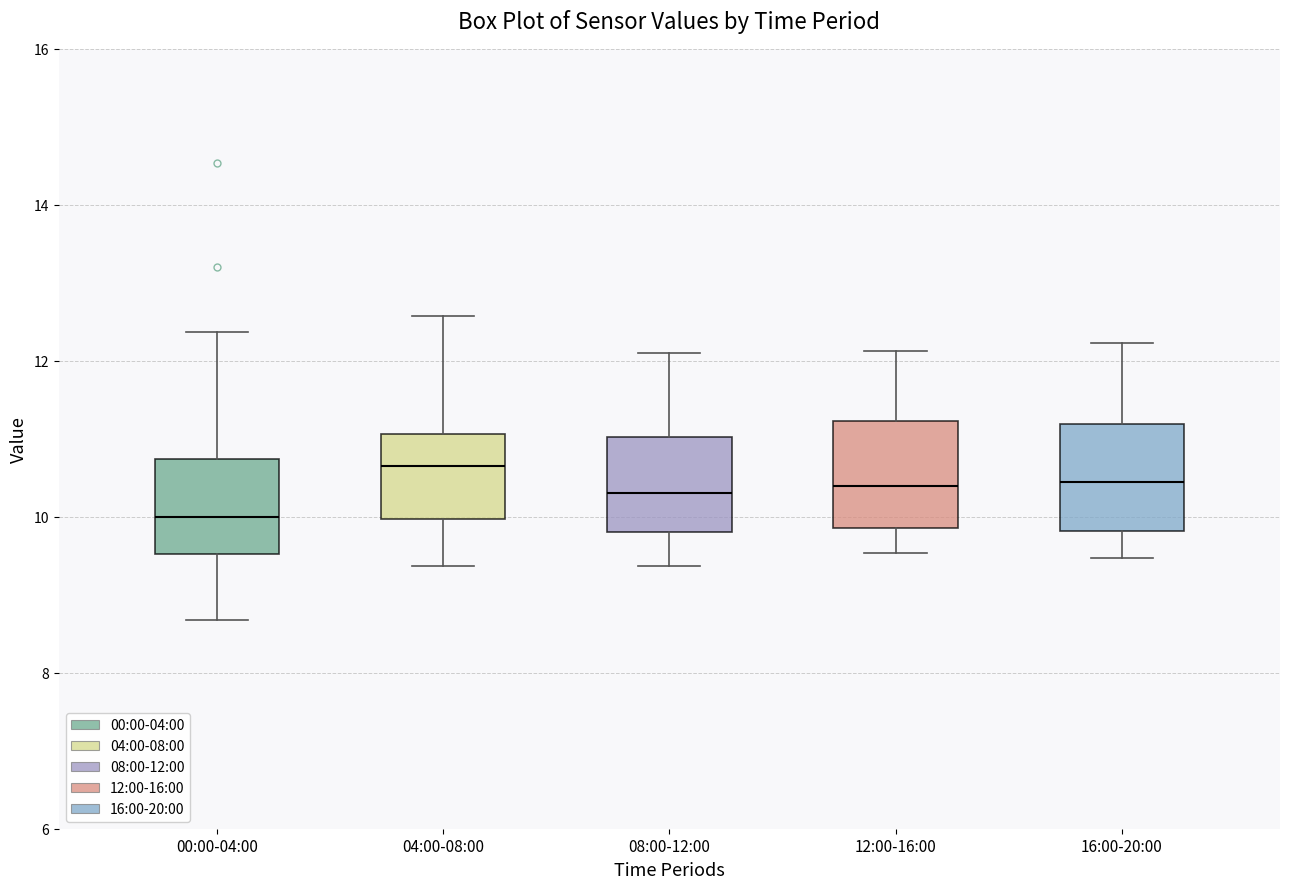

Reading left to right, transcribe this box plot: for each box, give where its median line is, the range the box spans, and where its two whiskers end, as read against the y-axis. The values are not printed on the chart, so give them approximately, as read against the axis.

00:00-04:00: median 10.0, box 9.6 to 10.8, whiskers 8.6 to 12.4
04:00-08:00: median 10.6, box 10.0 to 11.0, whiskers 9.4 to 12.6
08:00-12:00: median 10.4, box 9.8 to 11.0, whiskers 9.4 to 12.2
12:00-16:00: median 10.4, box 9.8 to 11.2, whiskers 9.6 to 12.2
16:00-20:00: median 10.4, box 9.8 to 11.2, whiskers 9.4 to 12.2